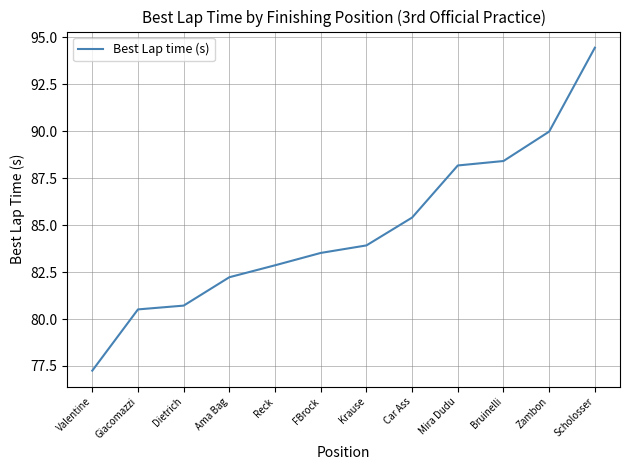

What is the sum of all values?

1017.4